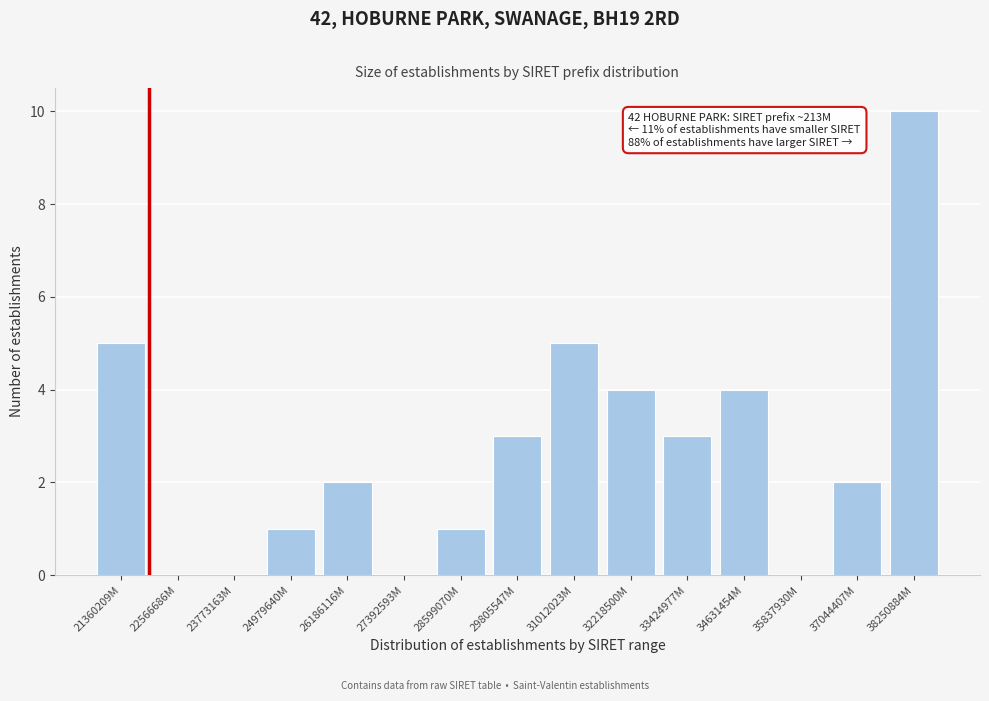

Reading right to left, extract all data points from this chart.

38250884M=10	37044407M=2	35837930M=0	34631454M=4	33424977M=3	32218500M=4	31012023M=5	29805547M=3	28599070M=1	27392593M=0	26186116M=2	24979640M=1	23773163M=0	22566686M=0	21360209M=5